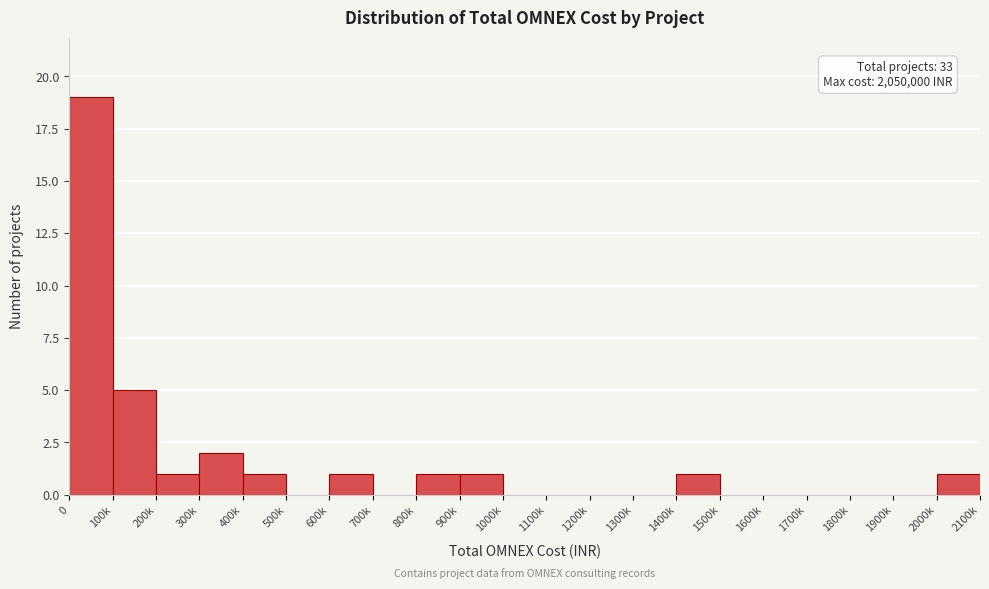

Reading left to right, list all the values displayed in this chart.

0=19	100k=5	200k=1	300k=2	400k=1	500k=0	600k=1	700k=0	800k=1	900k=1	1000k=0	1100k=0	1200k=0	1300k=0	1400k=1	1500k=0	1600k=0	1700k=0	1800k=0	1900k=0	2000k=1